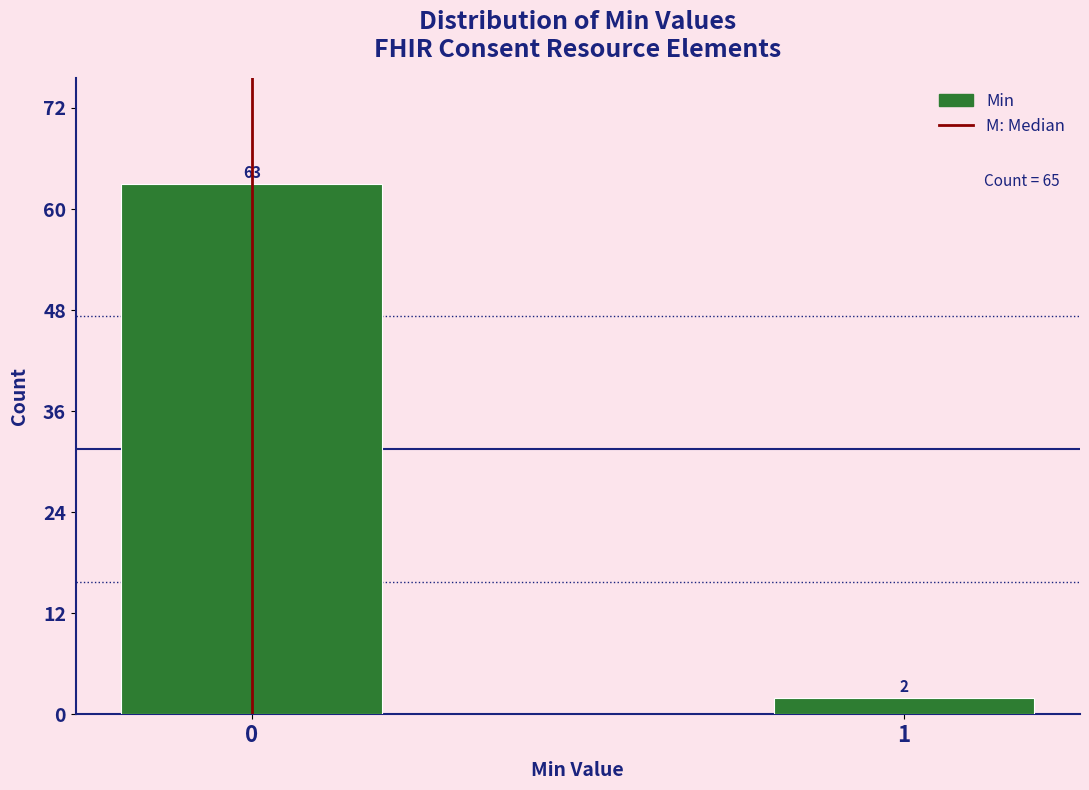

Reading left to right, list all the values displayed in this chart.

0=63	1=2